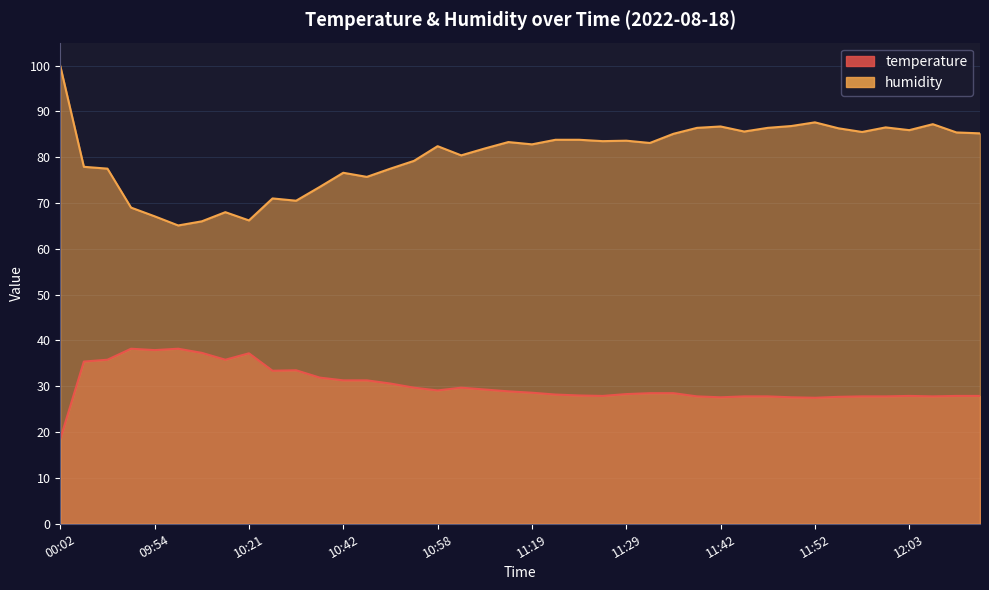

True or false: humidity has a value of 122.9 at 11:08.

False